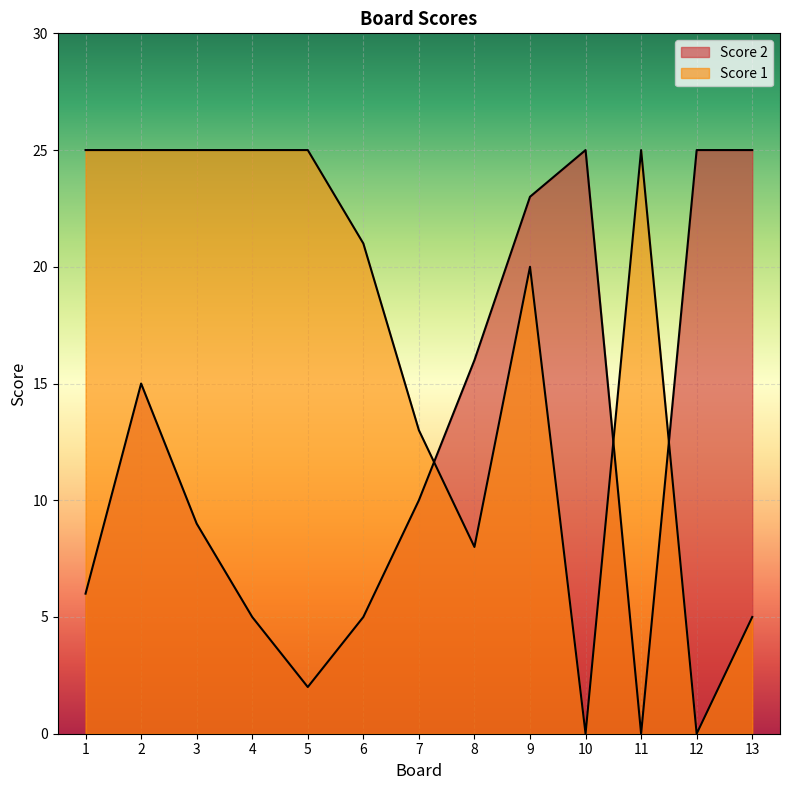

In Score 2, how many points are higher than both neighbors (excluding endpoints)?

2